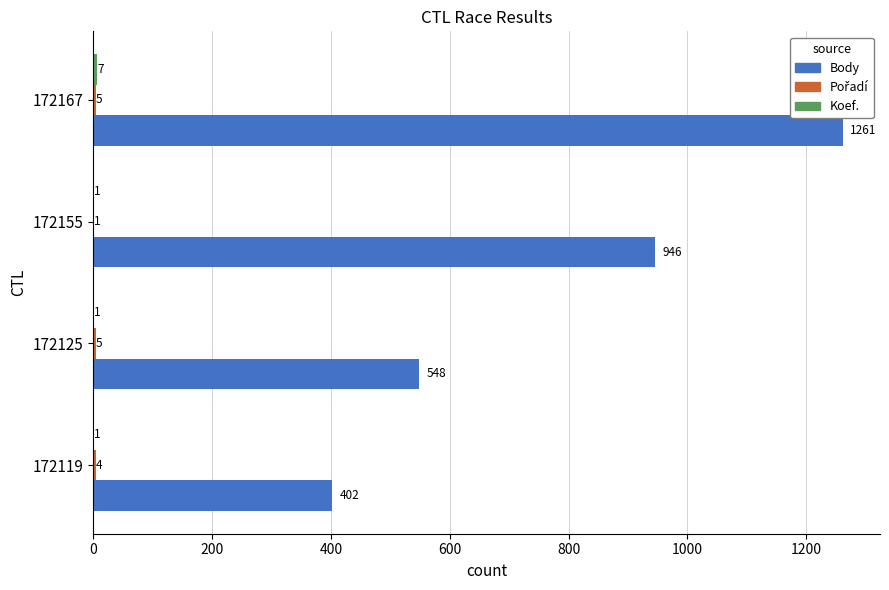

How many Body values are between 548 and 1261?

3